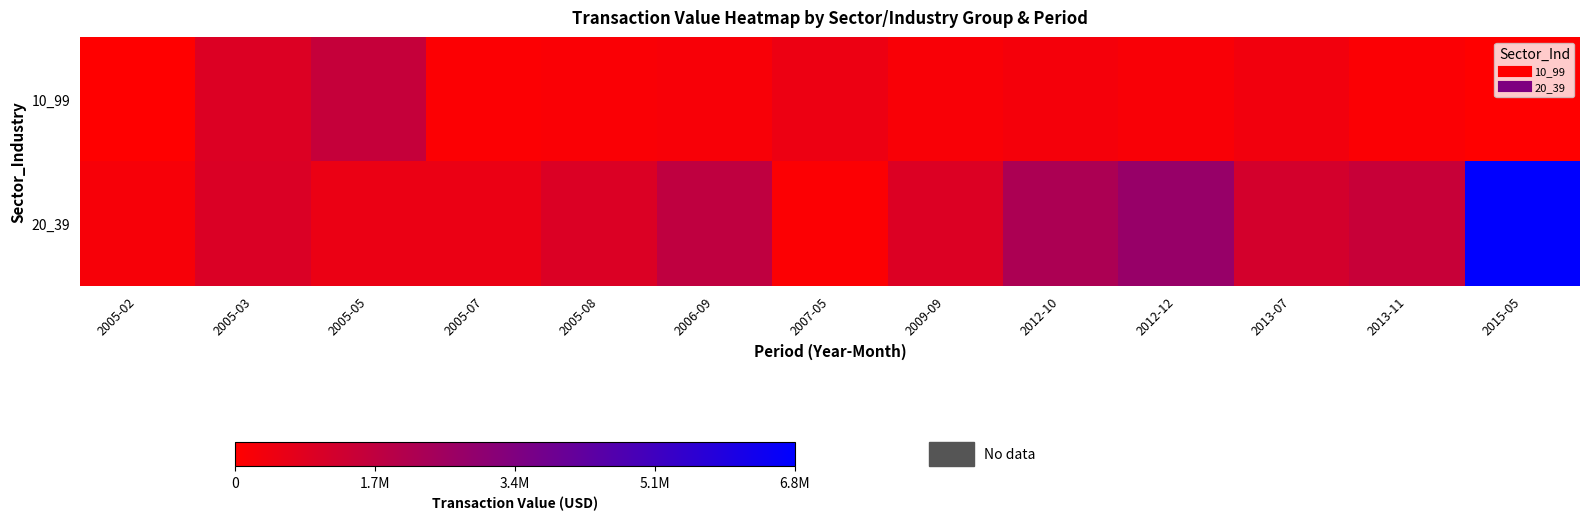

At how many categories does at least one series exceed 3891523?

1